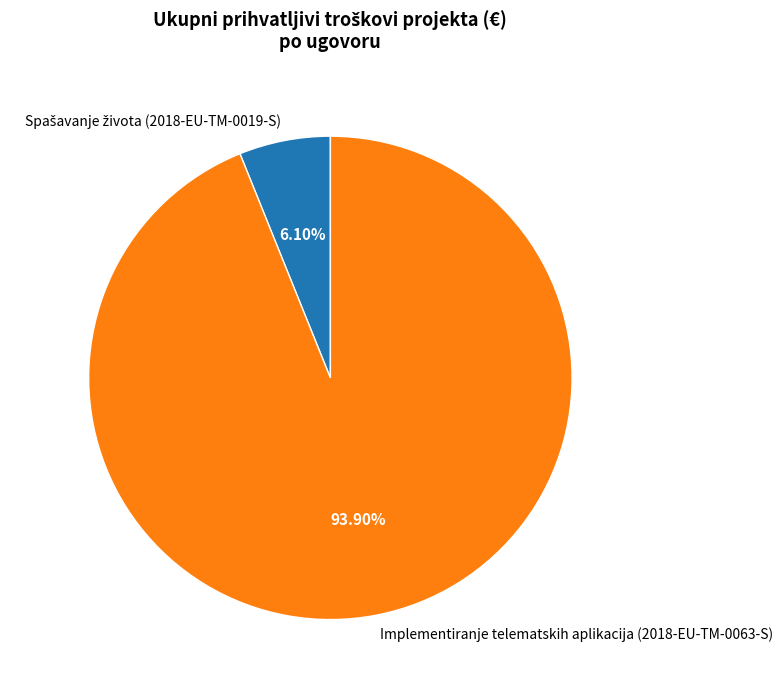

What is the majority slice?

Implementiranje telematskih aplikacija (2018-EU-TM-0063-S)